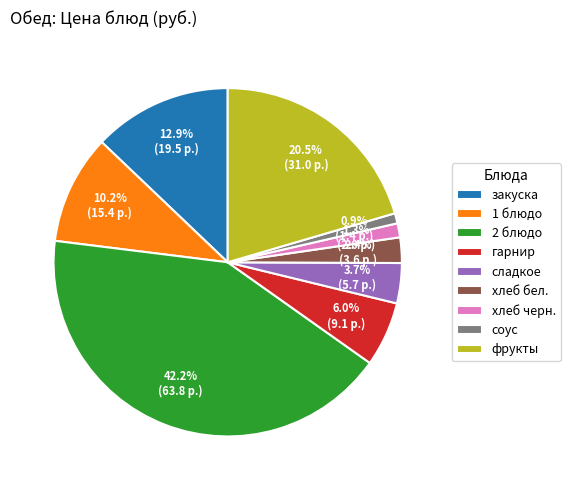

Which slice is the largest?

2 блюдо